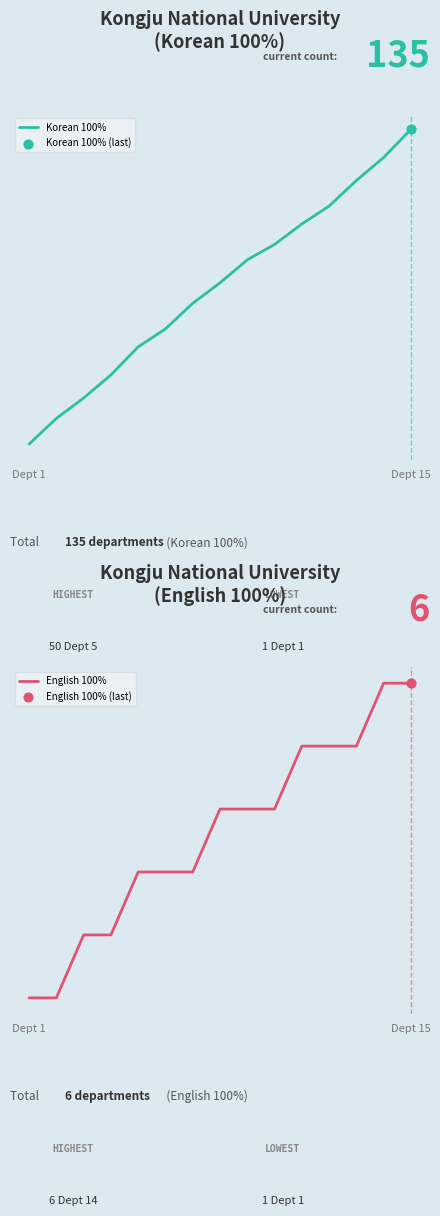

Which series reaches the minimum Y coordinate?

English 100%